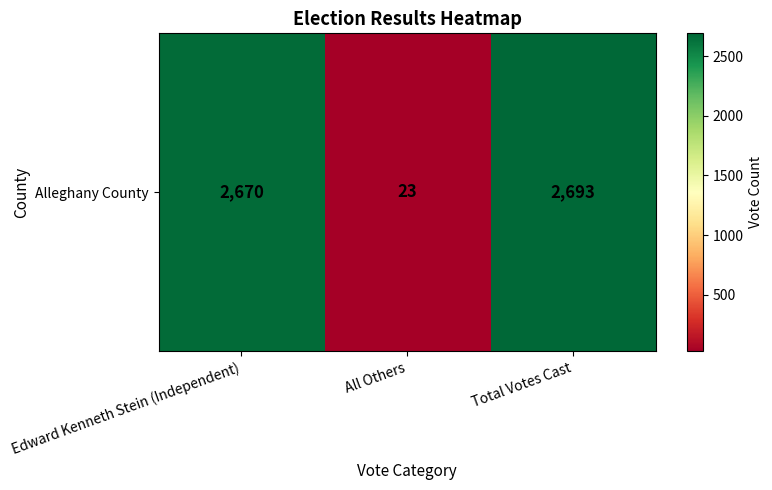

Count the number of data series in this chart.

1